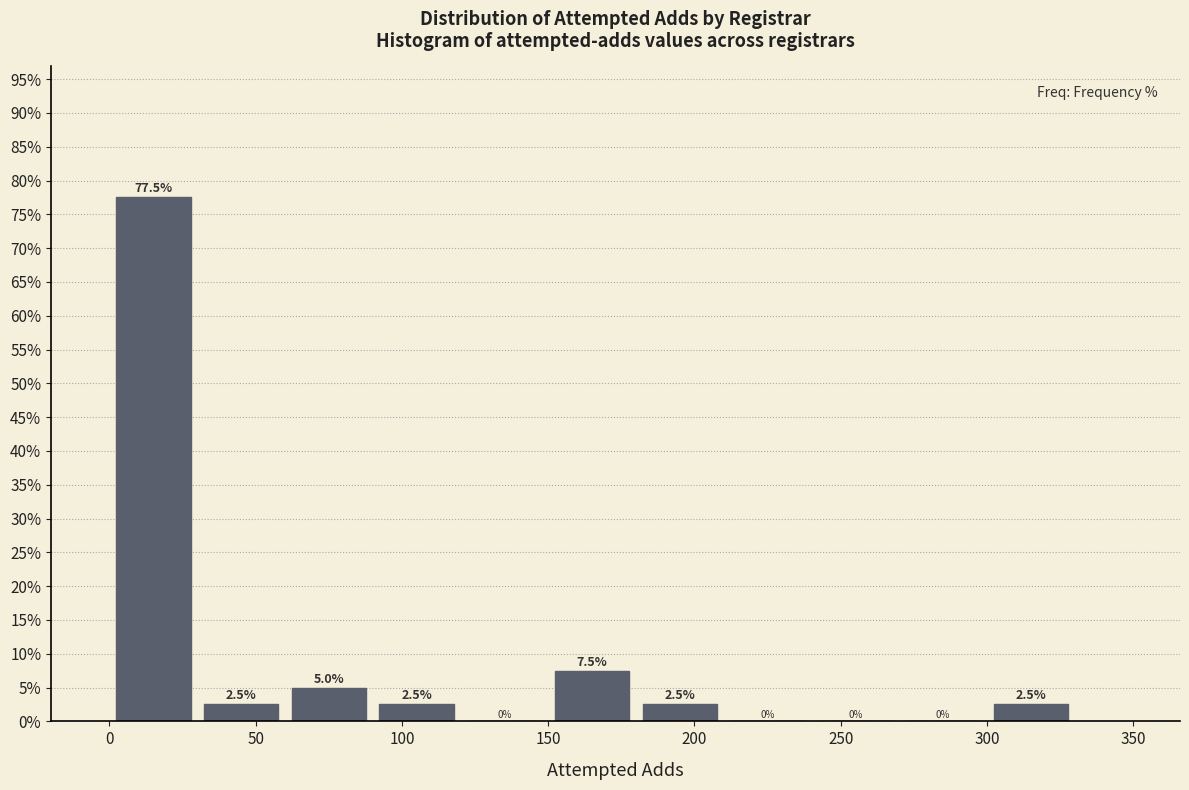

What is the height of the bar covering 60 to 90 on the x-axis?

5.0